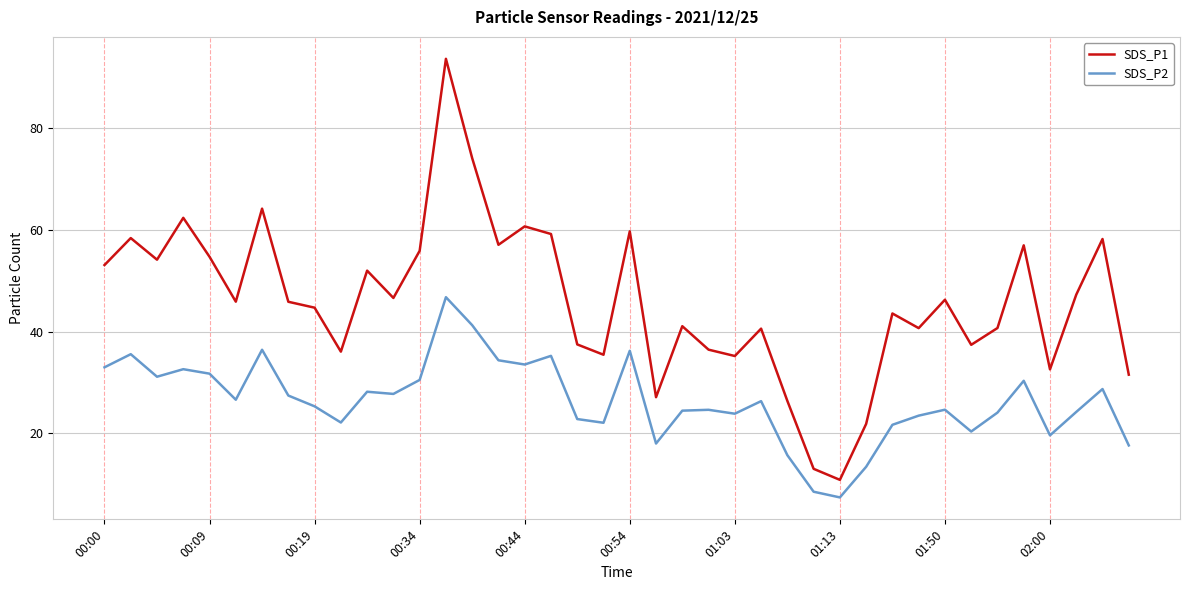

True or false: SDS_P2 and SDS_P1 cross at least once.

False